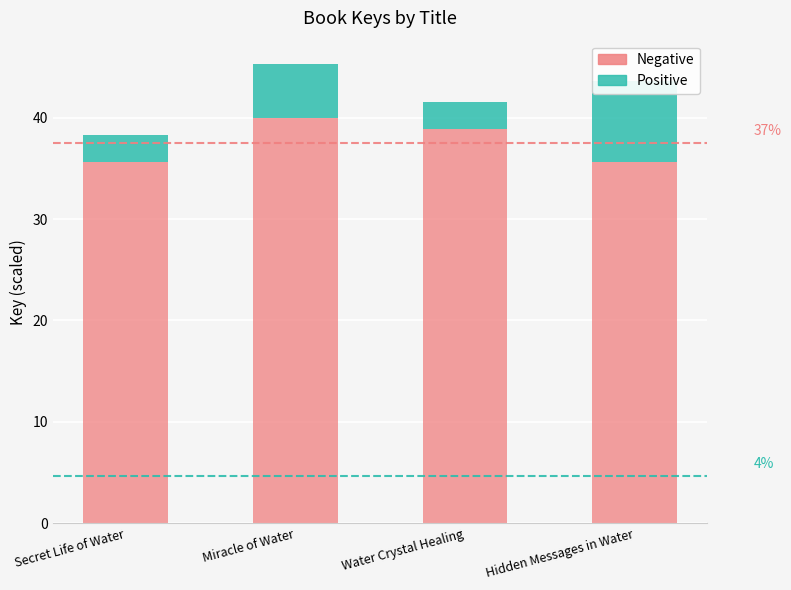

Which series has the widest spread of values?

Positive